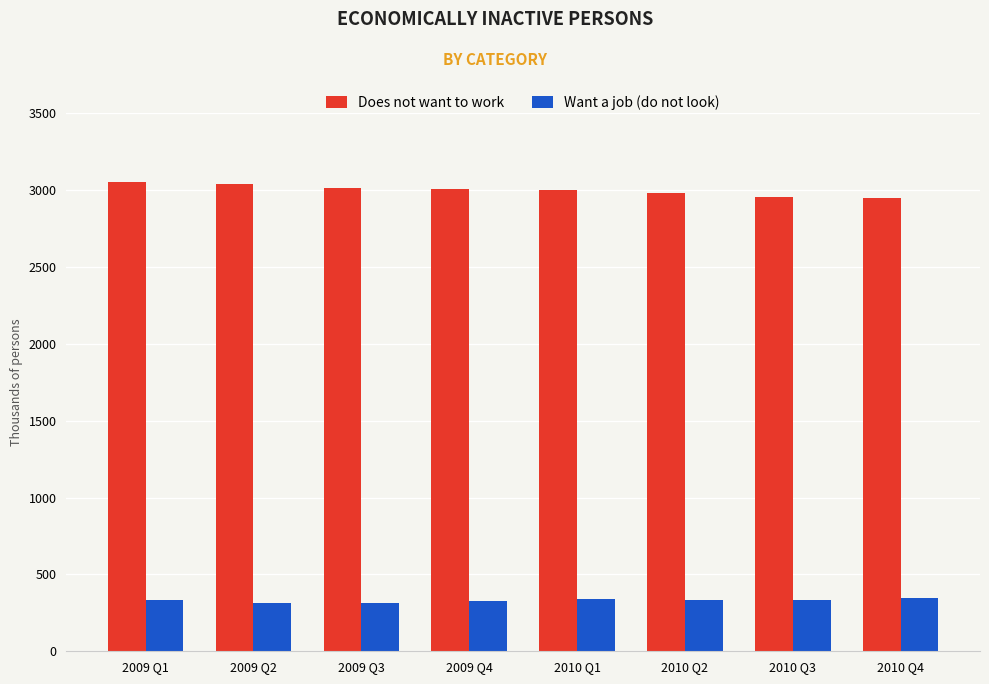

True or false: Want a job (do not look) has a value of 314.0 at 2009 Q2.

True